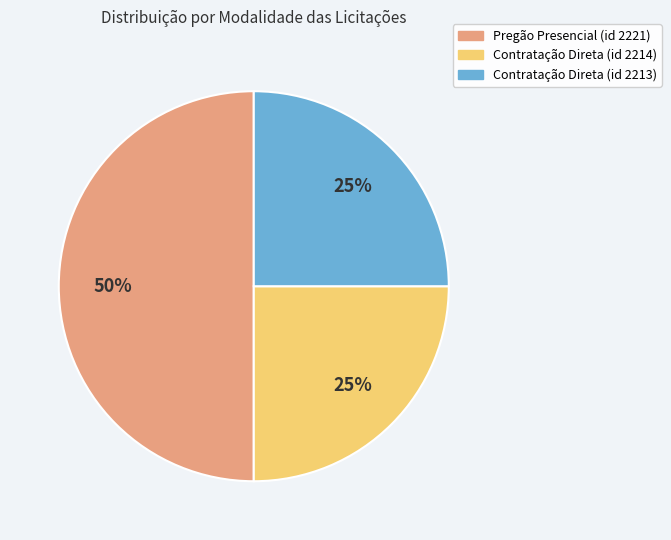

Is the sum of Contratação Direta (id 2213) and Pregão Presencial (id 2221) greater than half?

Yes